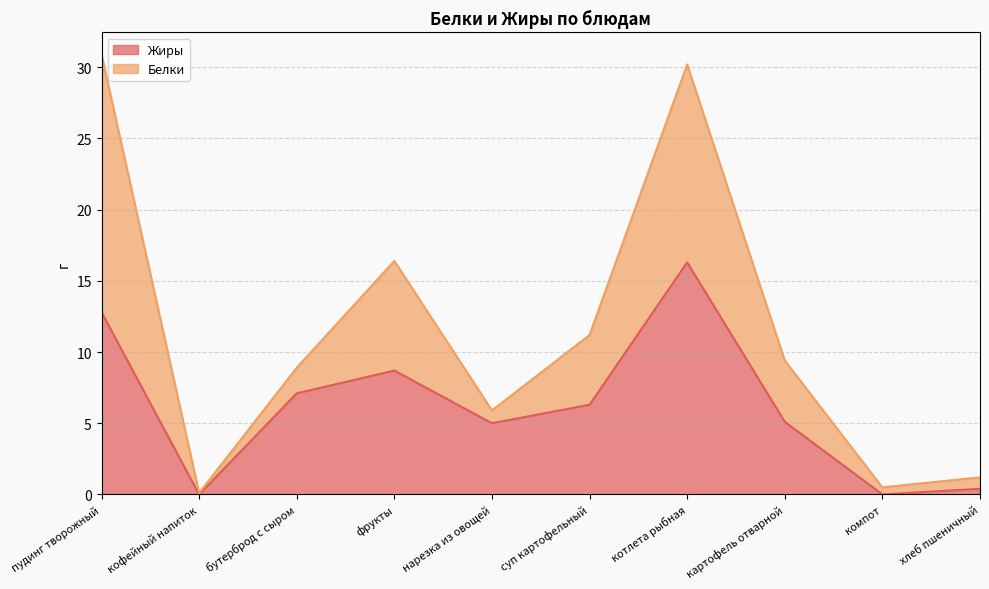

Rank the categories by value from lowest to highest.

кофейный напиток, компот, хлеб пшеничный, нарезка из овощей, картофель отварной, суп картофельный, бутерброд с сыром, фрукты, пудинг творожный, котлета рыбная